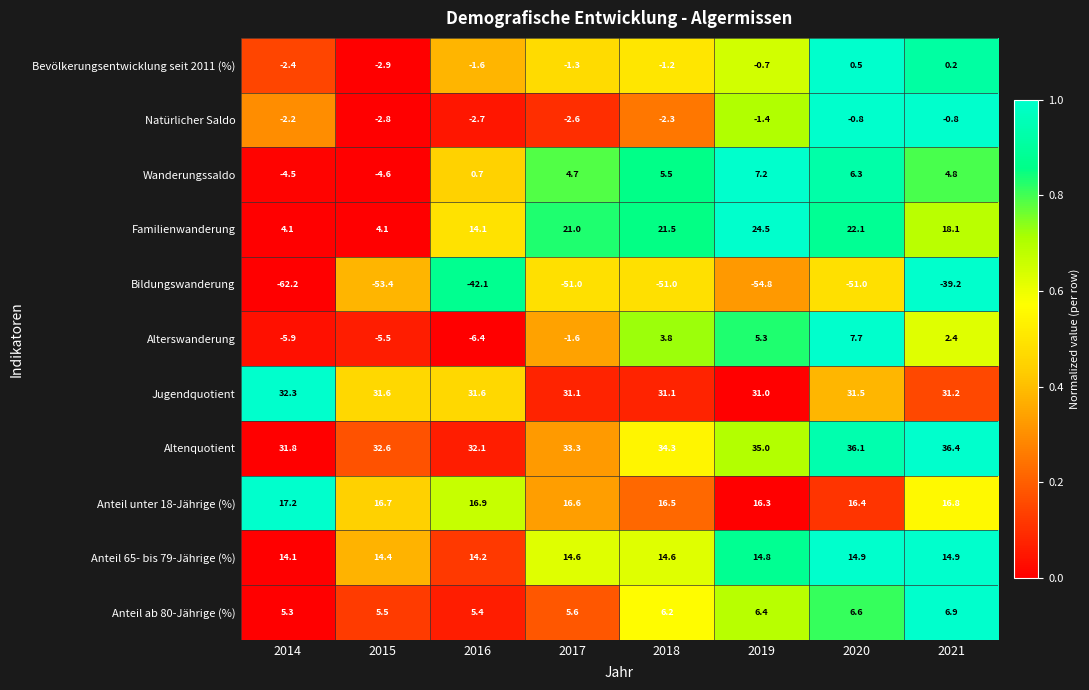

Rank the categories by Anteil unter 18-Jährige (%) value from highest to lowest.

2014, 2016, 2021, 2015, 2017, 2018, 2020, 2019